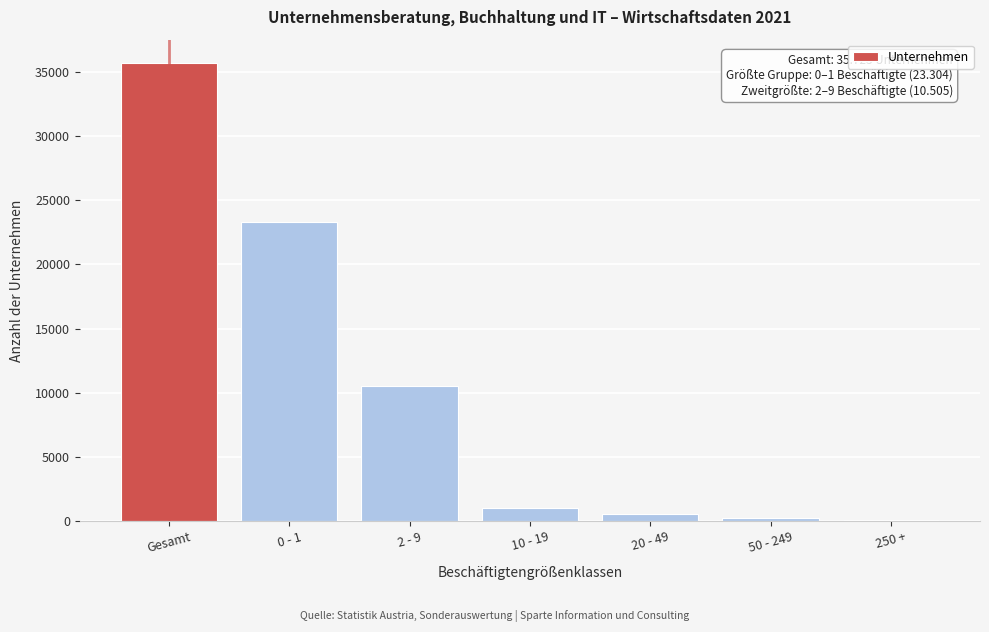

Reading left to right, extract all data points from this chart.

Gesamt=35723	0 - 1=23304	2 - 9=10505	10 - 19=1048	20 - 49=566	50 - 249=254	250 +=46